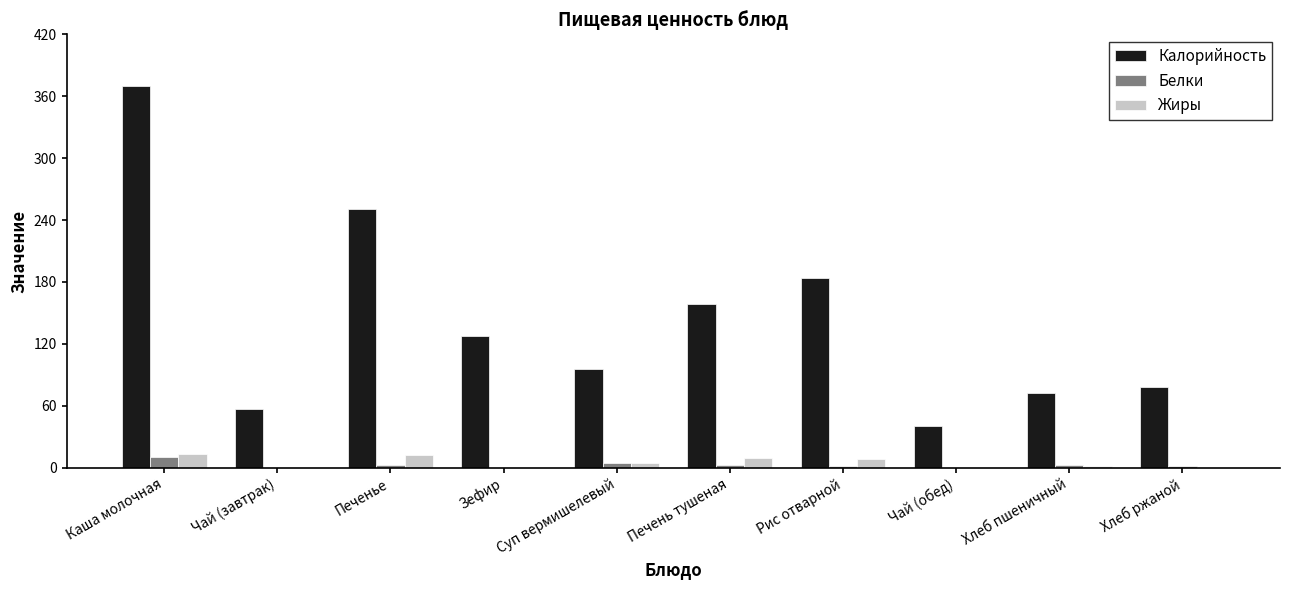

At which category is the sum across all series the highest?

Каша молочная